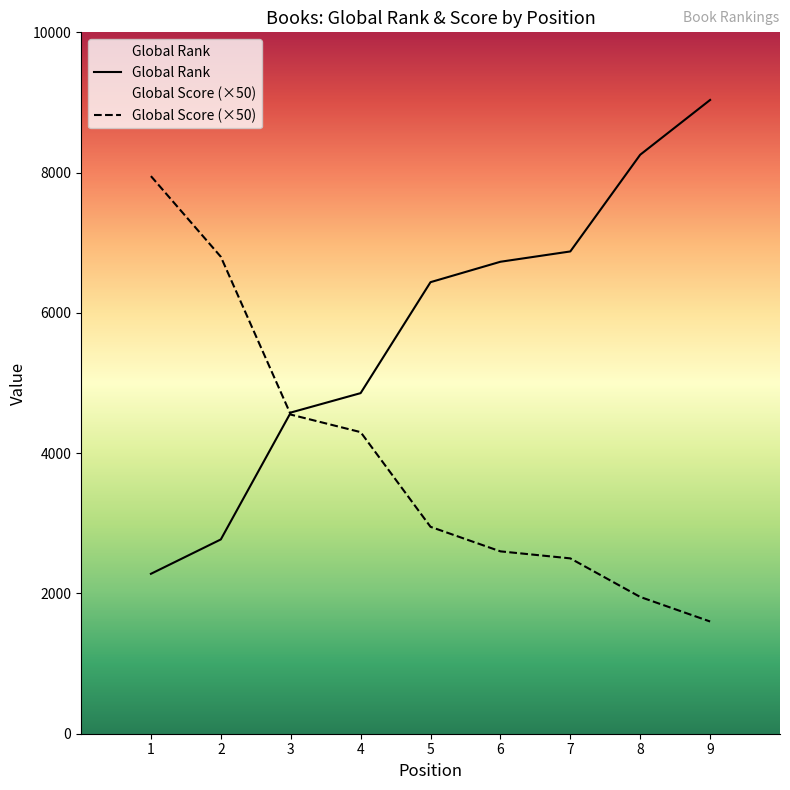

At how many categories does at least one series exceed 4799?

8